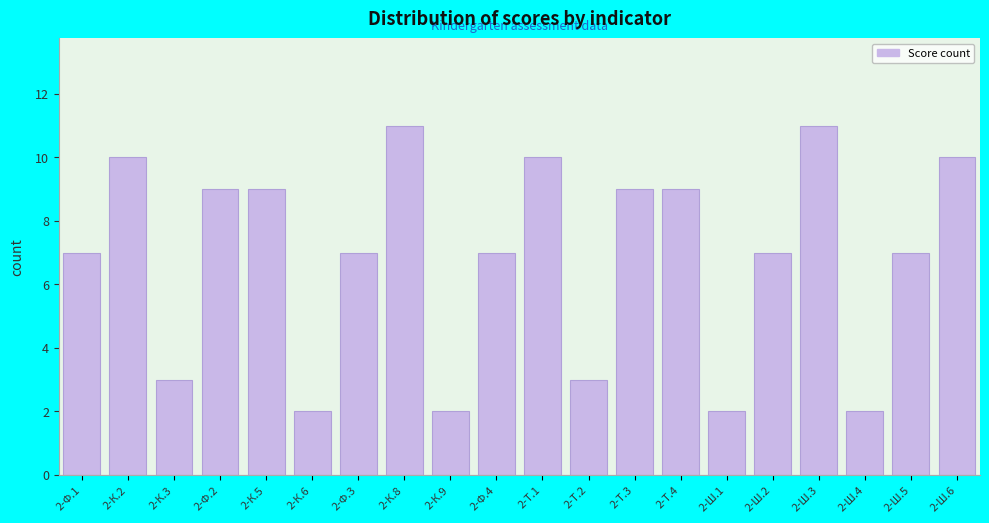

Reading right to left, transcribe all the data shown in this chart.

2-Ш.6=10	2-Ш.5=7	2-Ш.4=2	2-Ш.3=11	2-Ш.2=7	2-Ш.1=2	2-Т.4=9	2-Т.3=9	2-Т.2=3	2-Т.1=10	2-Ф.4=7	2-К.9=2	2-К.8=11	2-Ф.3=7	2-К.6=2	2-К.5=9	2-Ф.2=9	2-К.3=3	2-К.2=10	2-Ф.1=7